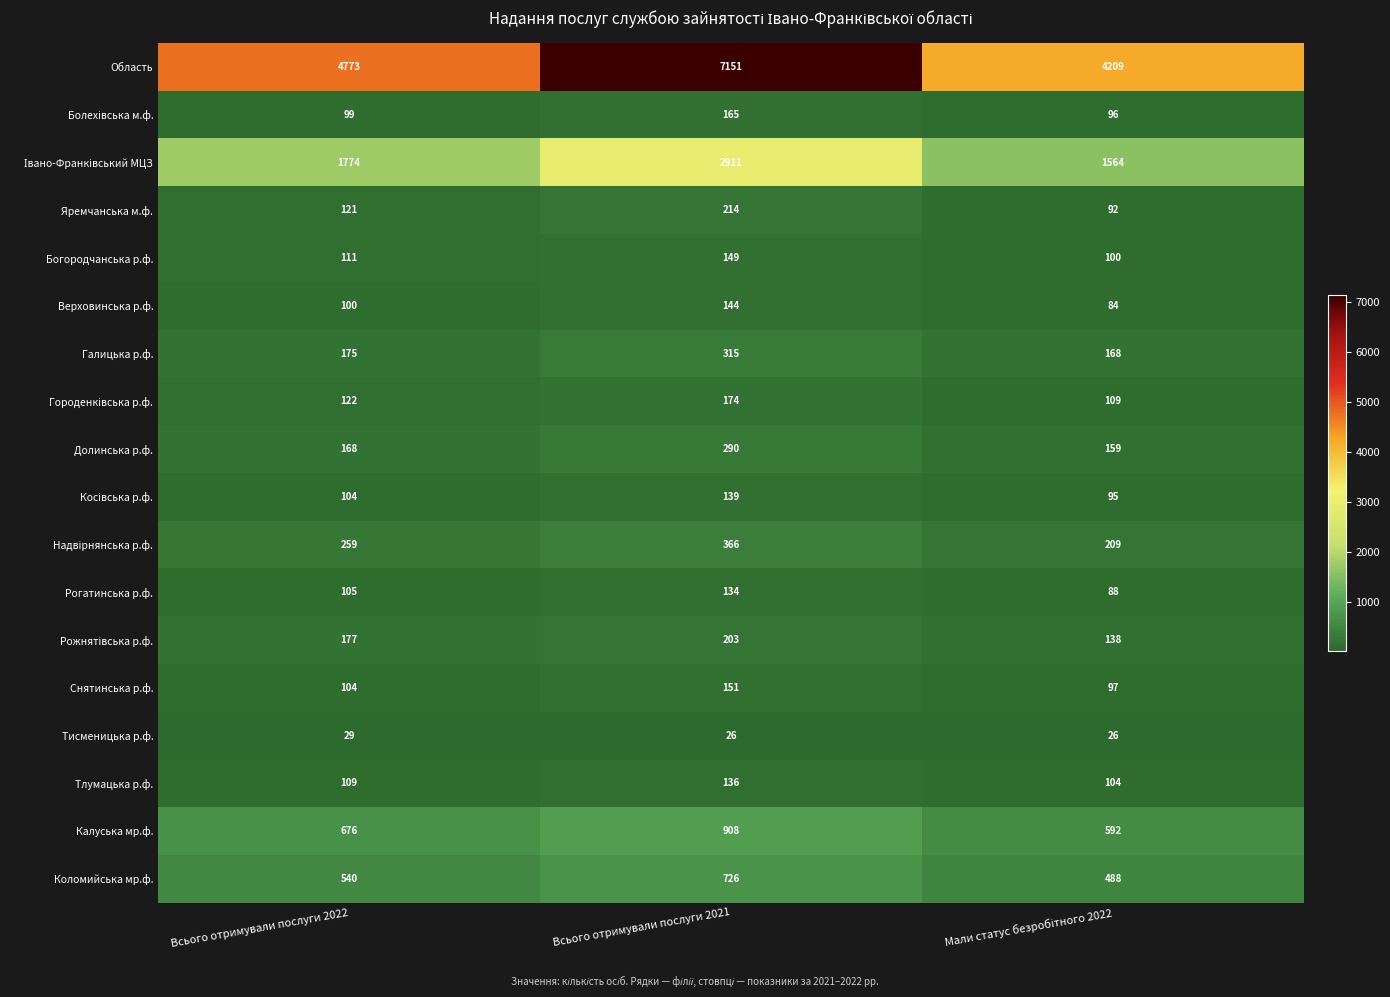

At which label is Область closest to 5680?

Всього отримували послуги 2022